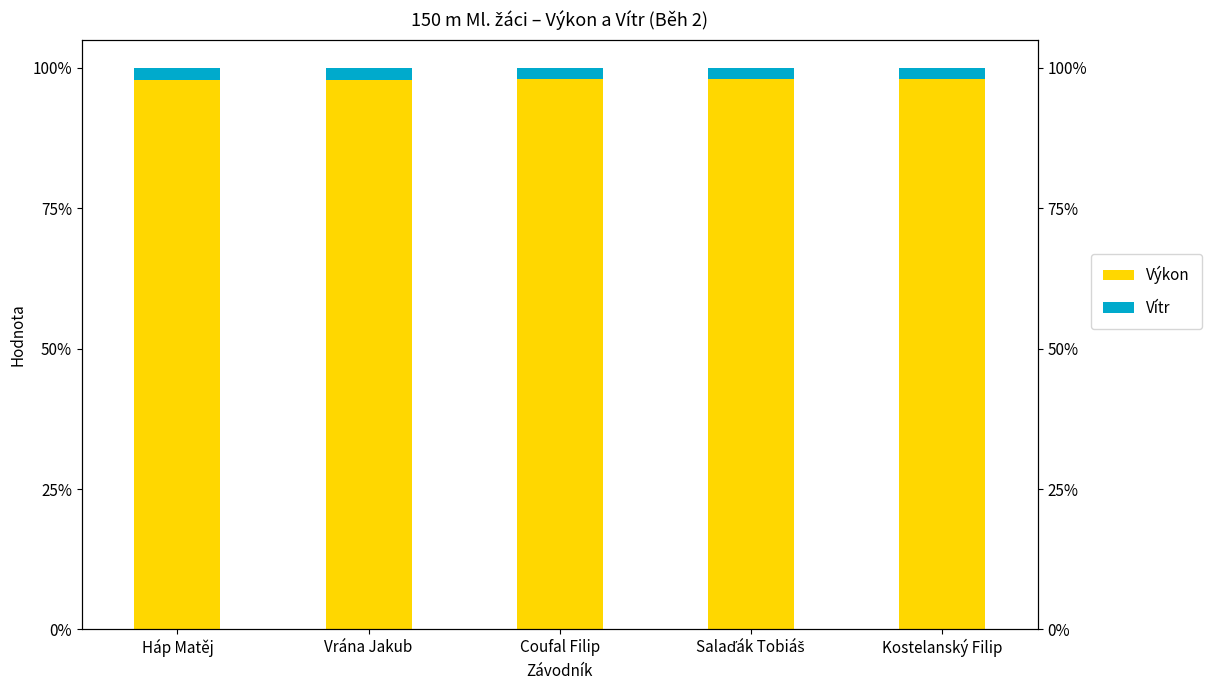

Reading right to left, list all the values displayed in this chart.

Výkon: Kostelanský Filip=98.0	Salaďák Tobiáš=98.1	Coufal Filip=98.1	Vrána Jakub=97.8	Háp Matěj=97.8
Vítr: Kostelanský Filip=2.0	Salaďák Tobiáš=1.9	Coufal Filip=1.9	Vrána Jakub=2.2	Háp Matěj=2.2